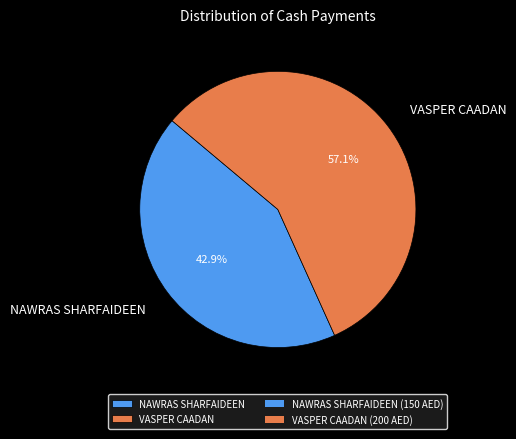

To the nearest percent, what portion does VASPER CAADAN represent?

57%